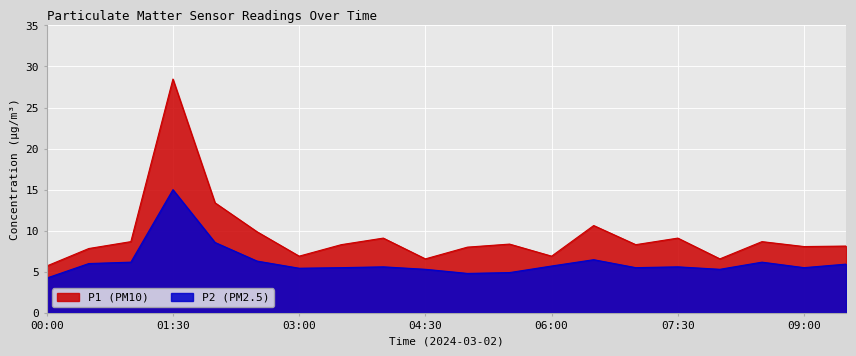

Which series has the largest range (max minus min)?

P1 (PM10)